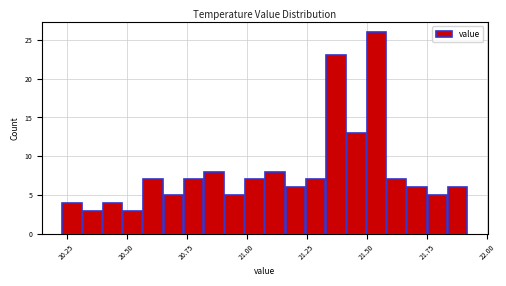

Read against the x-axis, roughly where is the centre of the tallest bar?

21.55